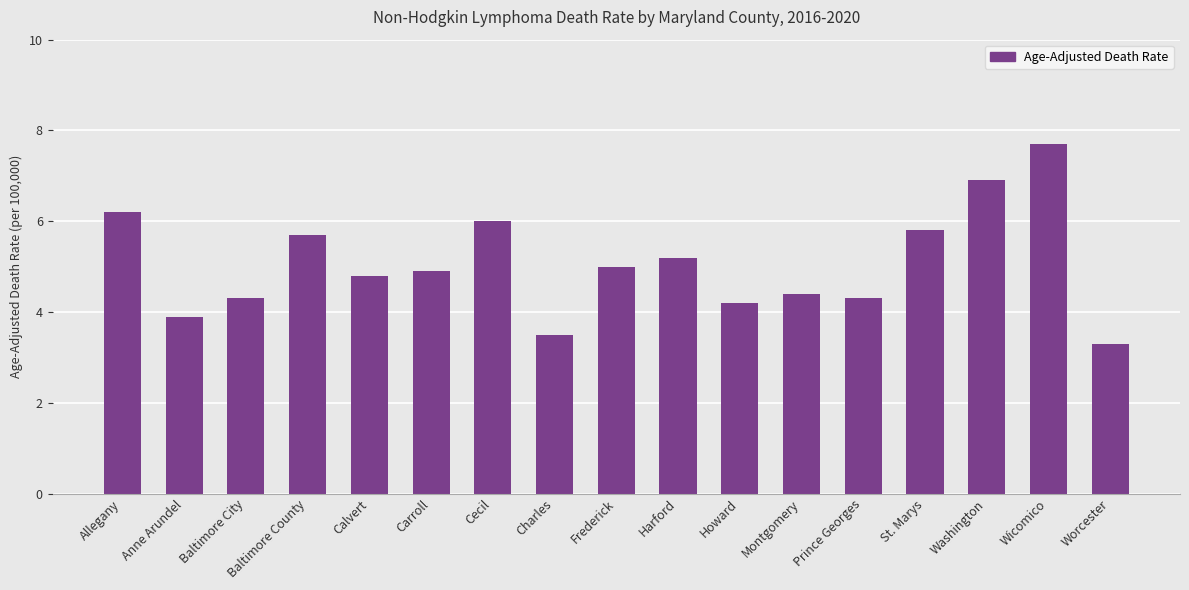

What value does the data have at Howard?

4.2